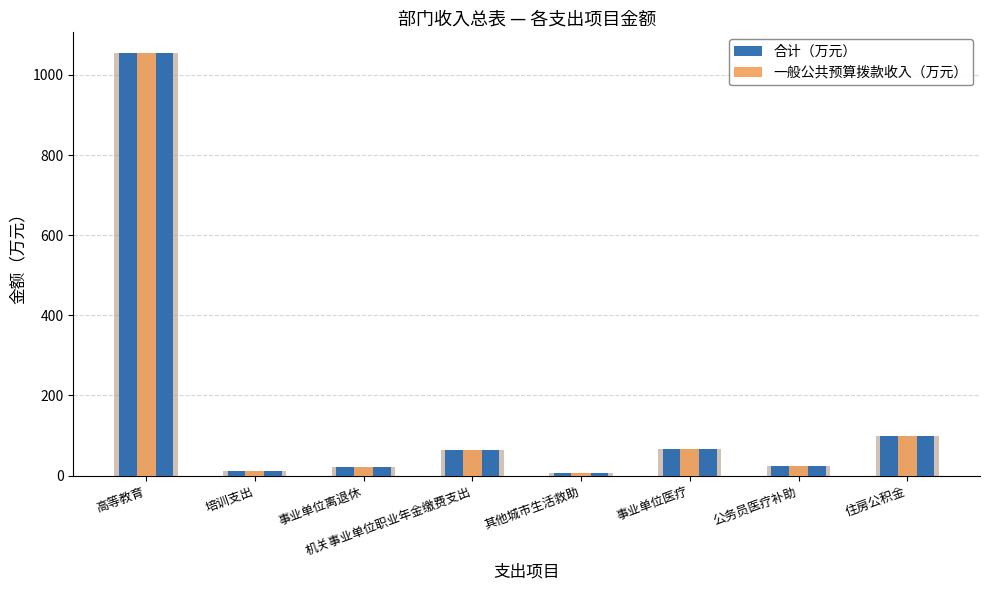

Does the chart contain stacked bars?

No